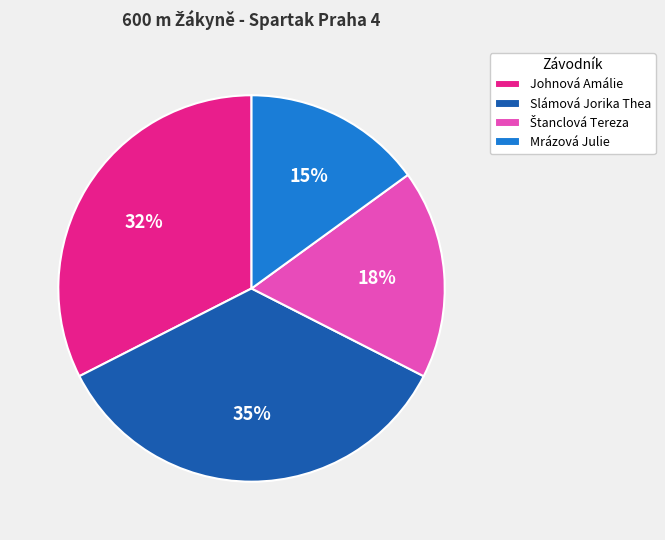

Is Slámová Jorika Thea the majority of the pie?

No